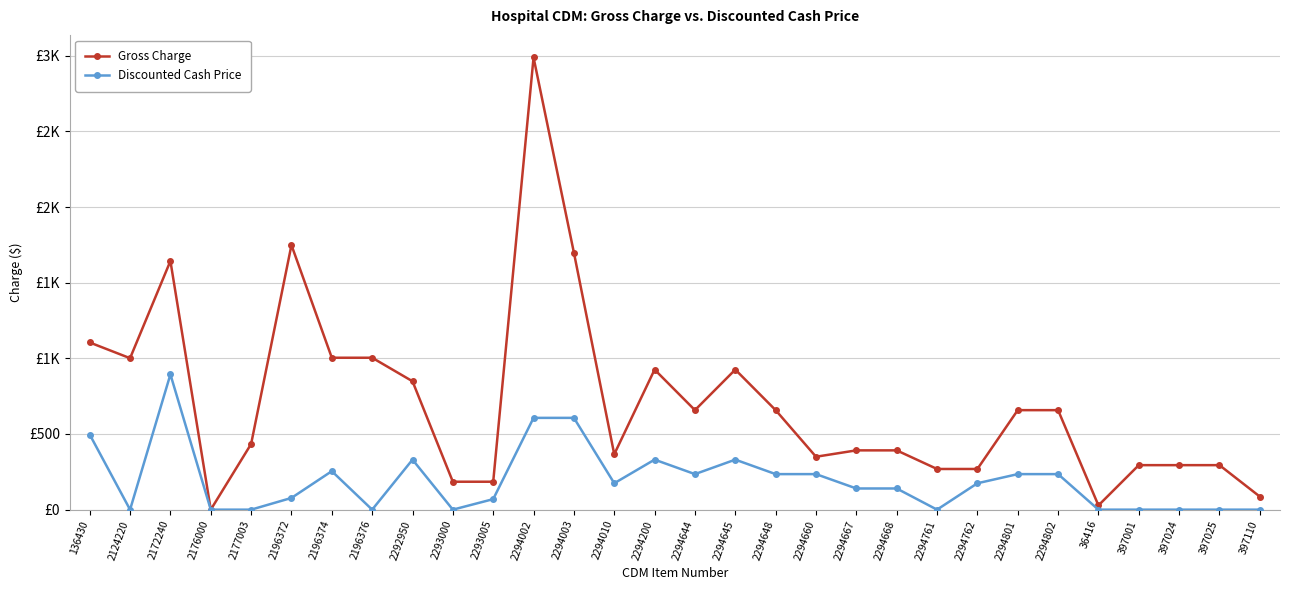

At which category does Gross Charge reach its first local valley?

2124220